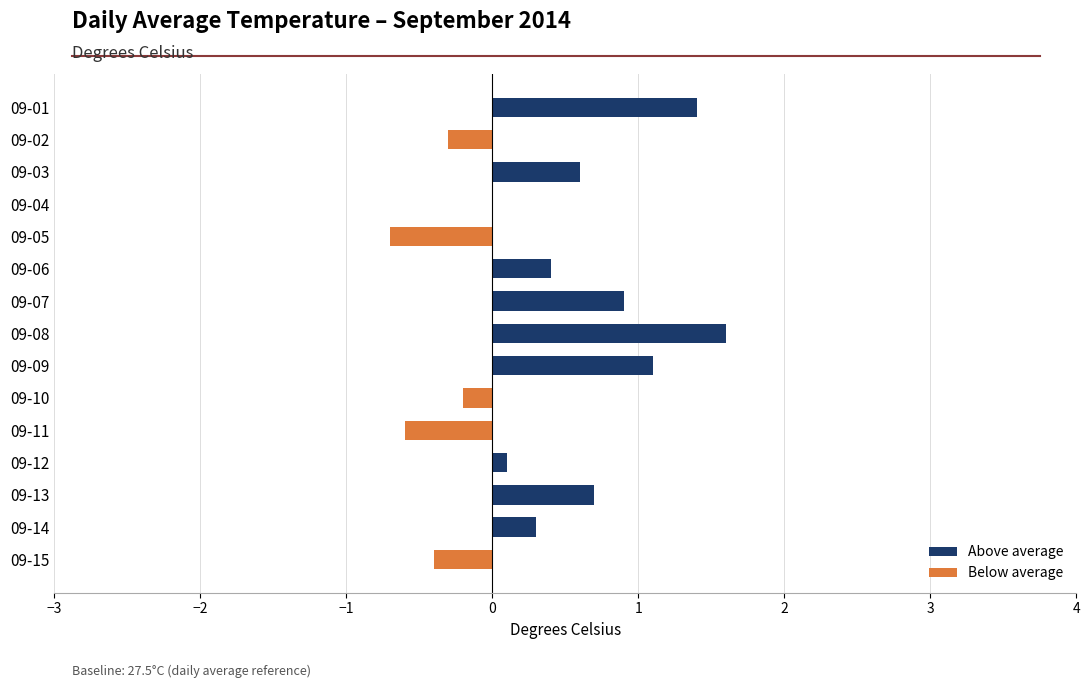

Is it true that Above average equals 0.6 at 09-10?

False